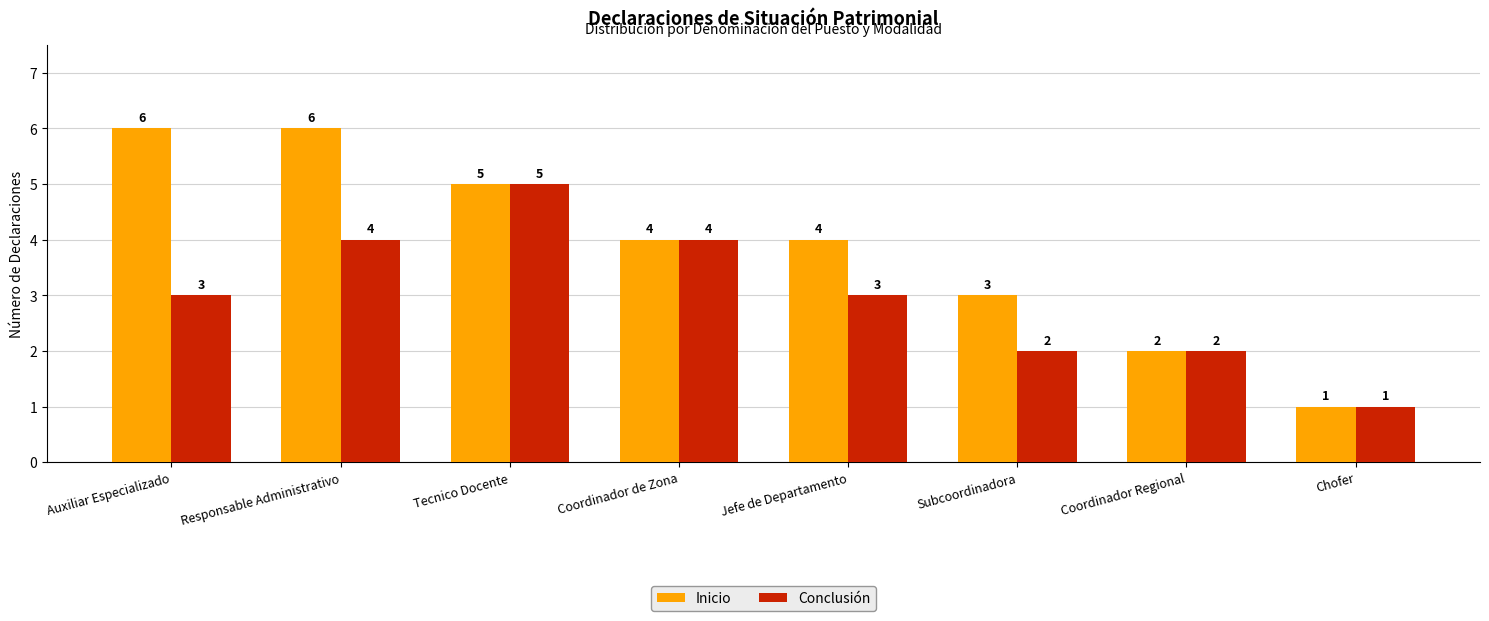

What is the sum of all Conclusión values?

24